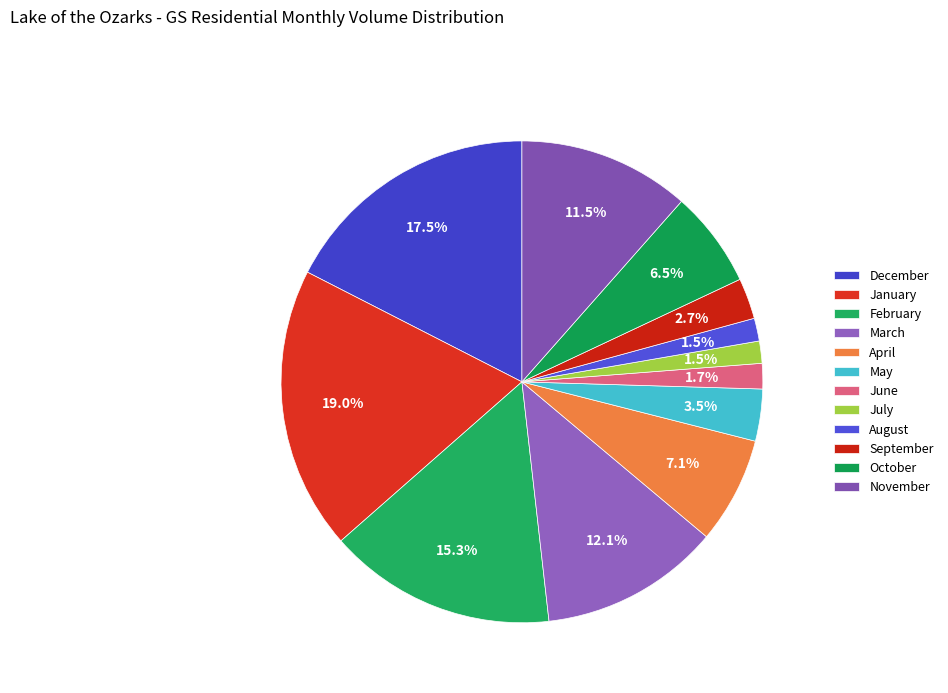

Count the number of slices in the pie.

12